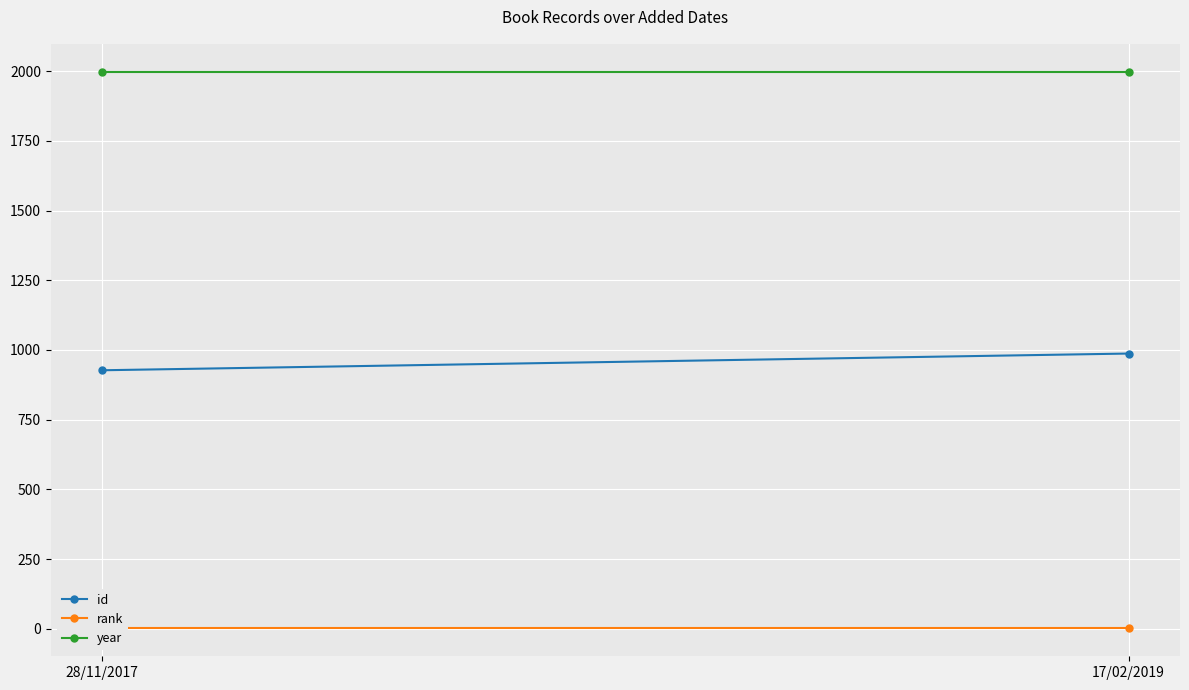

Between 28/11/2017 and 17/02/2019, which series saw the biggest shift?

id